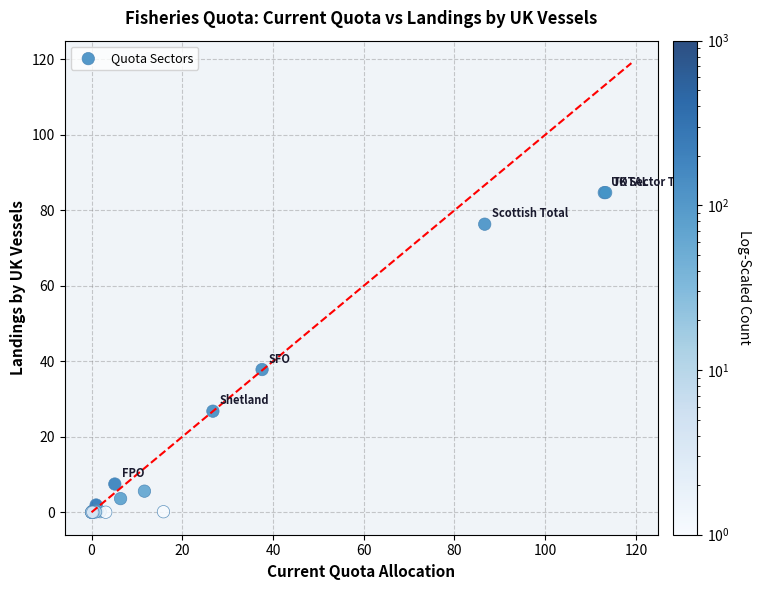

What Y value in the scatter plot is closest to 42?

37.8